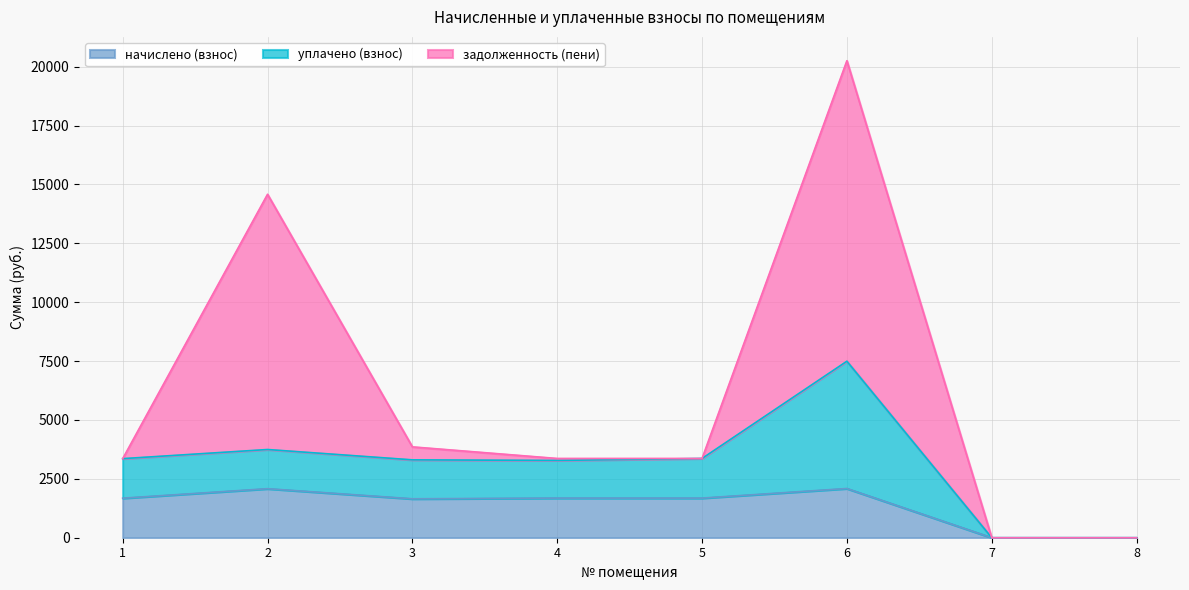

True or false: уплачено (взнос) and задолженность (пени) intersect in this chart.

True